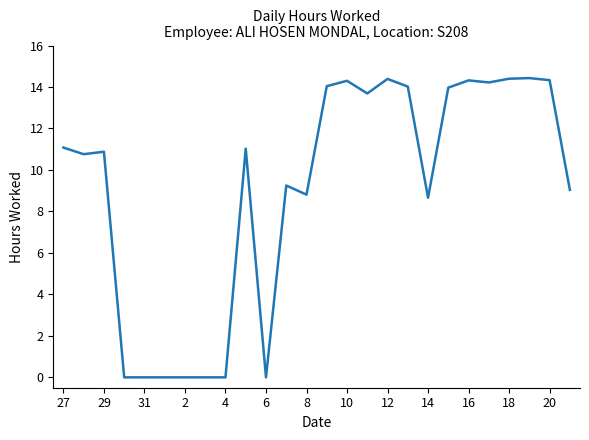

What is the maximum value shown in the chart?

14.4